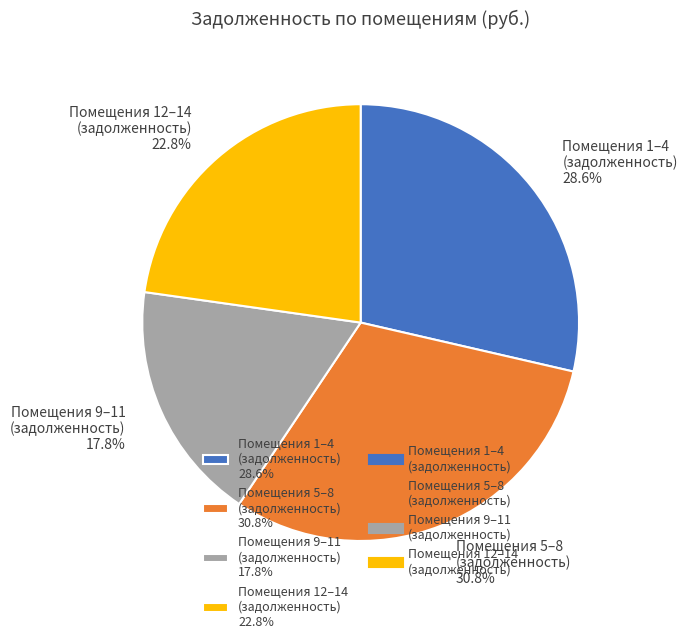

Rank the categories by value from highest to lowest.

Помещения 5–8 (задолженность) 30.8%, Помещения 1–4 (задолженность) 28.6%, Помещения 12–14 (задолженность) 22.8%, Помещения 9–11 (задолженность) 17.8%